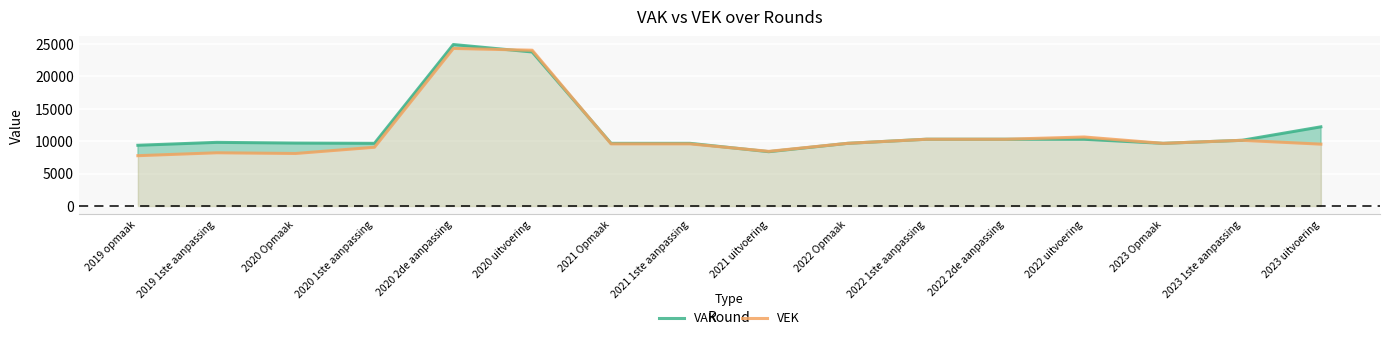

What is the total value across all series at 2020 2de aanpassing?

49225